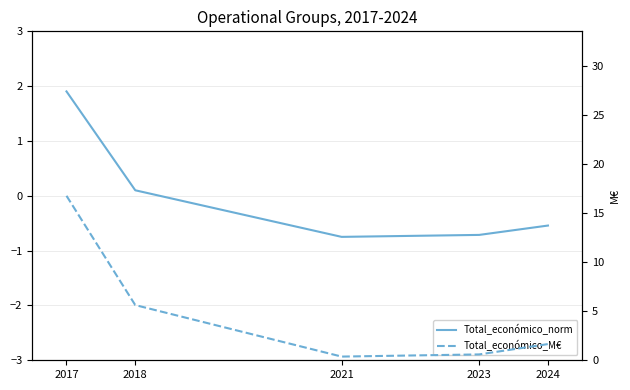

True or false: Total_económico_M€ has more than 2 points higher than both neighbors.

False